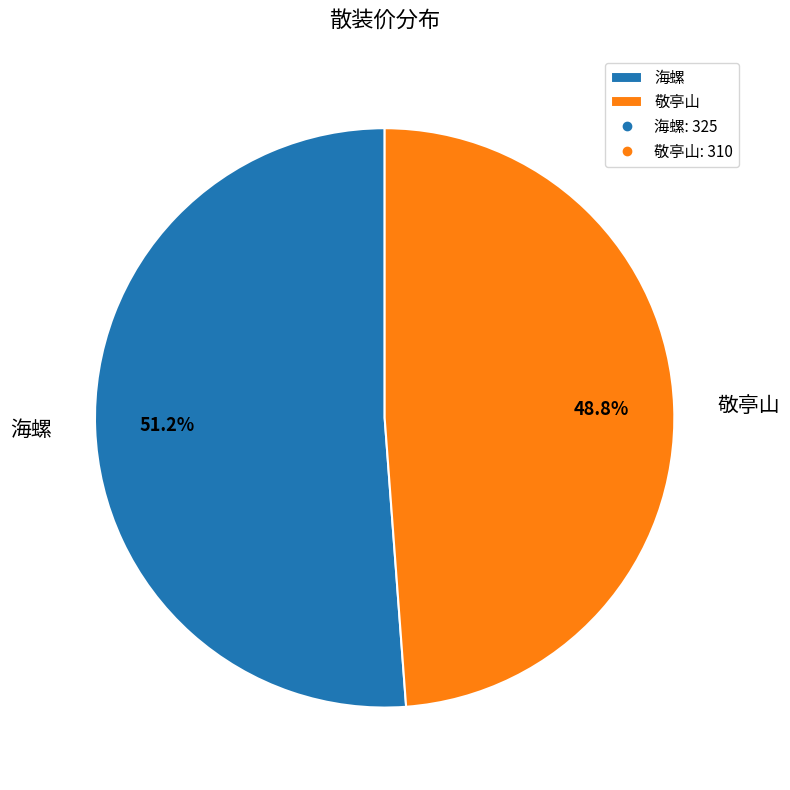

Between 敬亭山 and 海螺, which is larger?

海螺